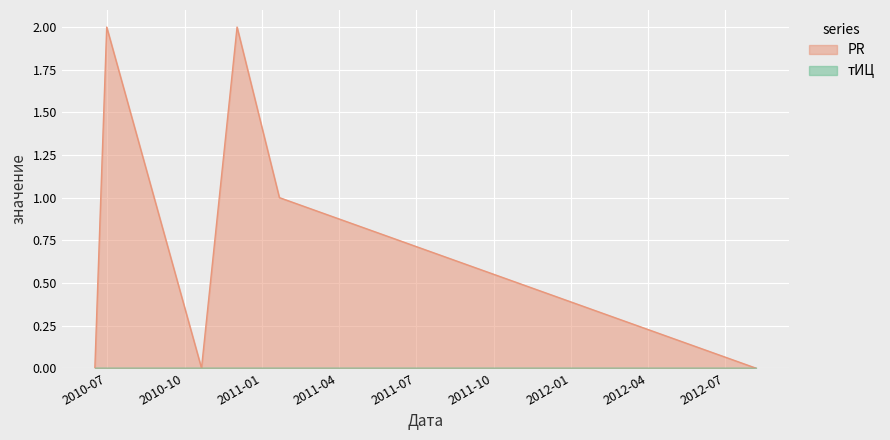

Which series has the largest total across all categories?

PR